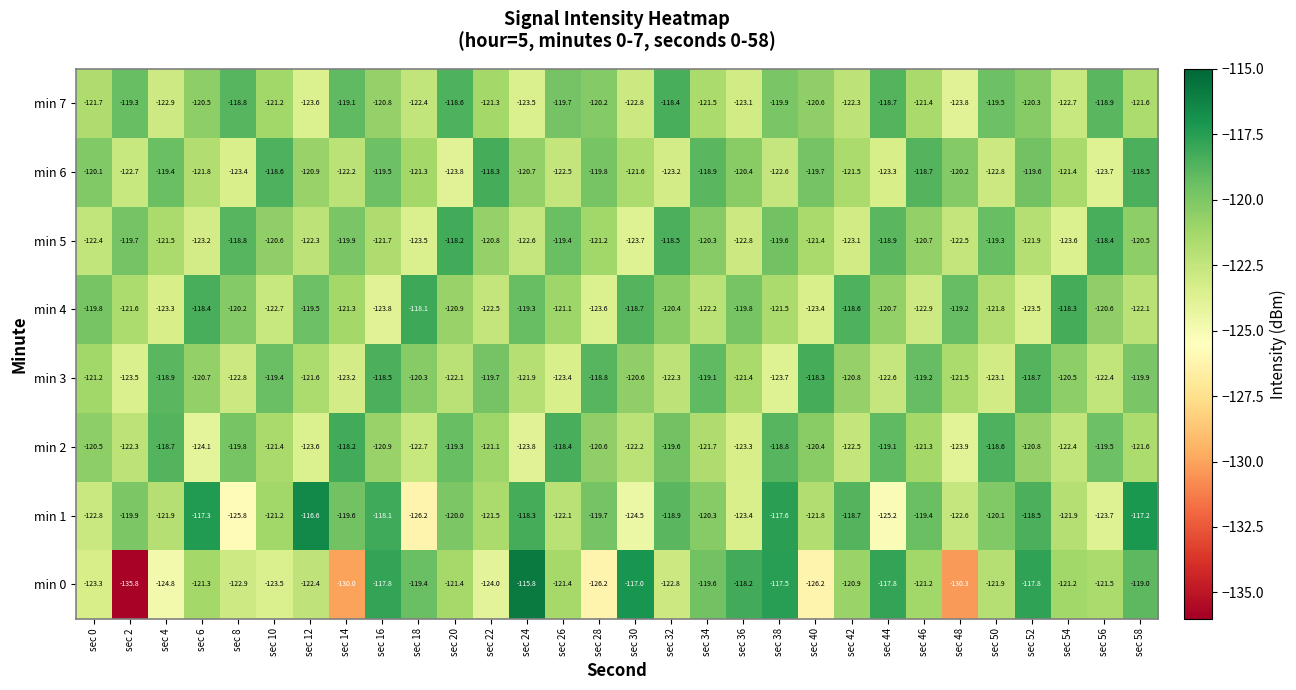

What is the lowest value of the min 3 series?

-123.7